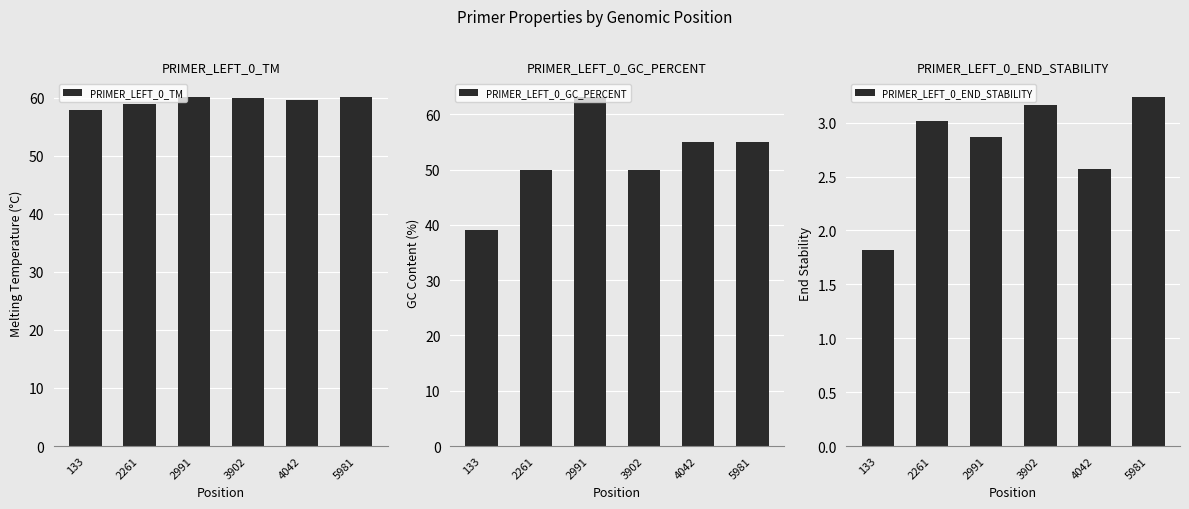

Which has a higher value, 2261 or 133?

2261